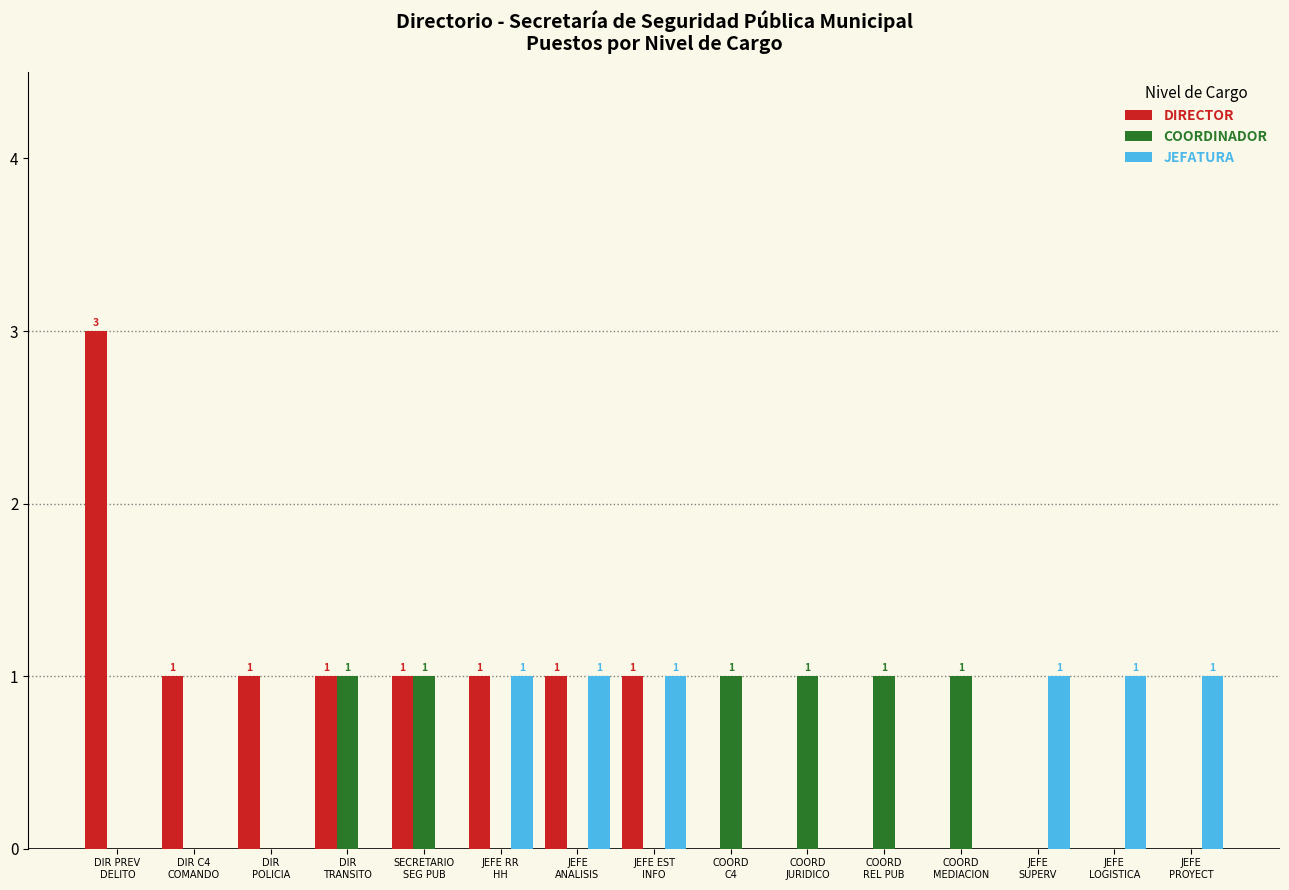

Reading left to right, extract all data points from this chart.

DIRECTOR: DIR PREV
DELITO=3	DIR C4
COMANDO=1	DIR
POLICIA=1	DIR
TRANSITO=1	SECRETARIO
SEG PUB=1	JEFE RR
HH=1	JEFE
ANALISIS=1	JEFE EST
INFO=1	COORD
C4=0	COORD
JURIDICO=0	COORD
REL PUB=0	COORD
MEDIACION=0	JEFE
SUPERV=0	JEFE
LOGISTICA=0	JEFE
PROYECT=0
COORDINADOR: DIR PREV
DELITO=0	DIR C4
COMANDO=0	DIR
POLICIA=0	DIR
TRANSITO=1	SECRETARIO
SEG PUB=1	JEFE RR
HH=0	JEFE
ANALISIS=0	JEFE EST
INFO=0	COORD
C4=1	COORD
JURIDICO=1	COORD
REL PUB=1	COORD
MEDIACION=1	JEFE
SUPERV=0	JEFE
LOGISTICA=0	JEFE
PROYECT=0
JEFATURA: DIR PREV
DELITO=0	DIR C4
COMANDO=0	DIR
POLICIA=0	DIR
TRANSITO=0	SECRETARIO
SEG PUB=0	JEFE RR
HH=1	JEFE
ANALISIS=1	JEFE EST
INFO=1	COORD
C4=0	COORD
JURIDICO=0	COORD
REL PUB=0	COORD
MEDIACION=0	JEFE
SUPERV=1	JEFE
LOGISTICA=1	JEFE
PROYECT=1